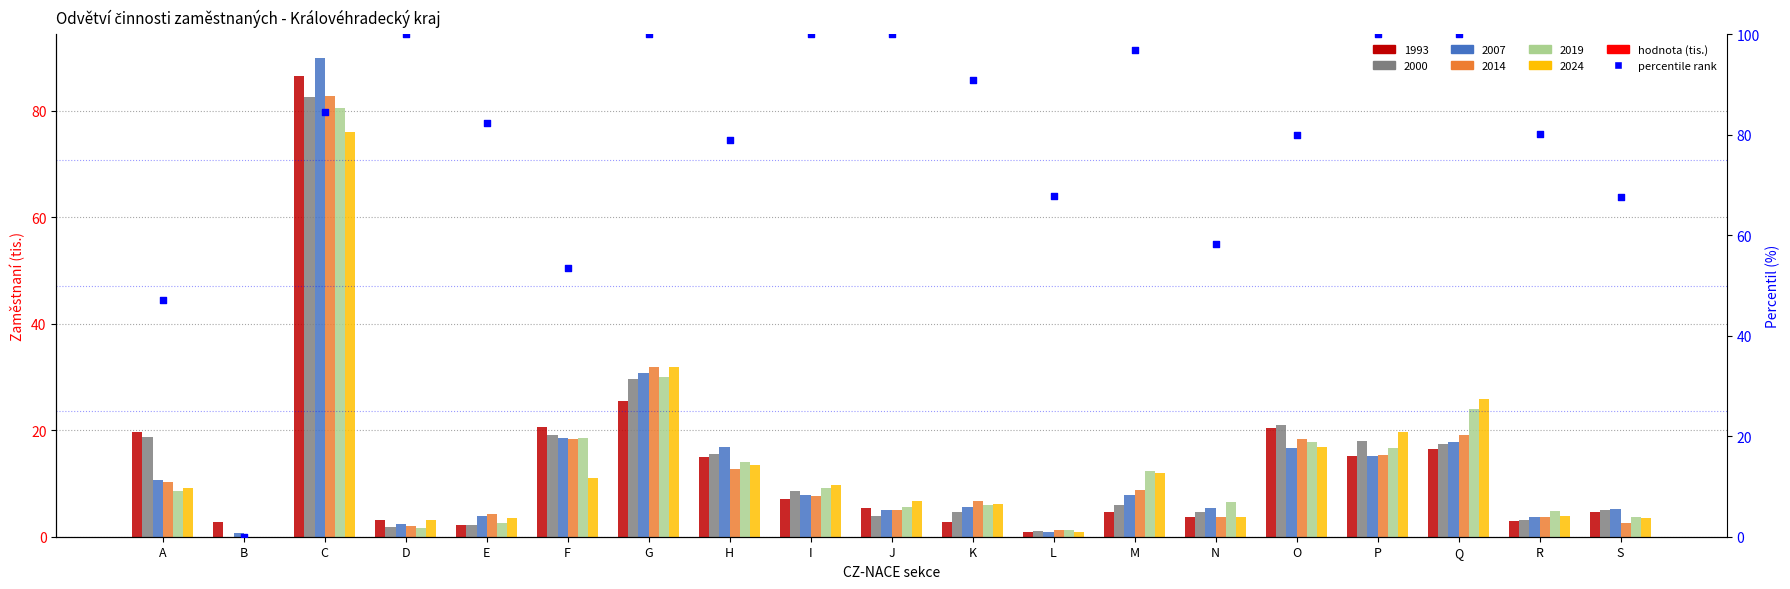

Which has a higher value, H or F?

H